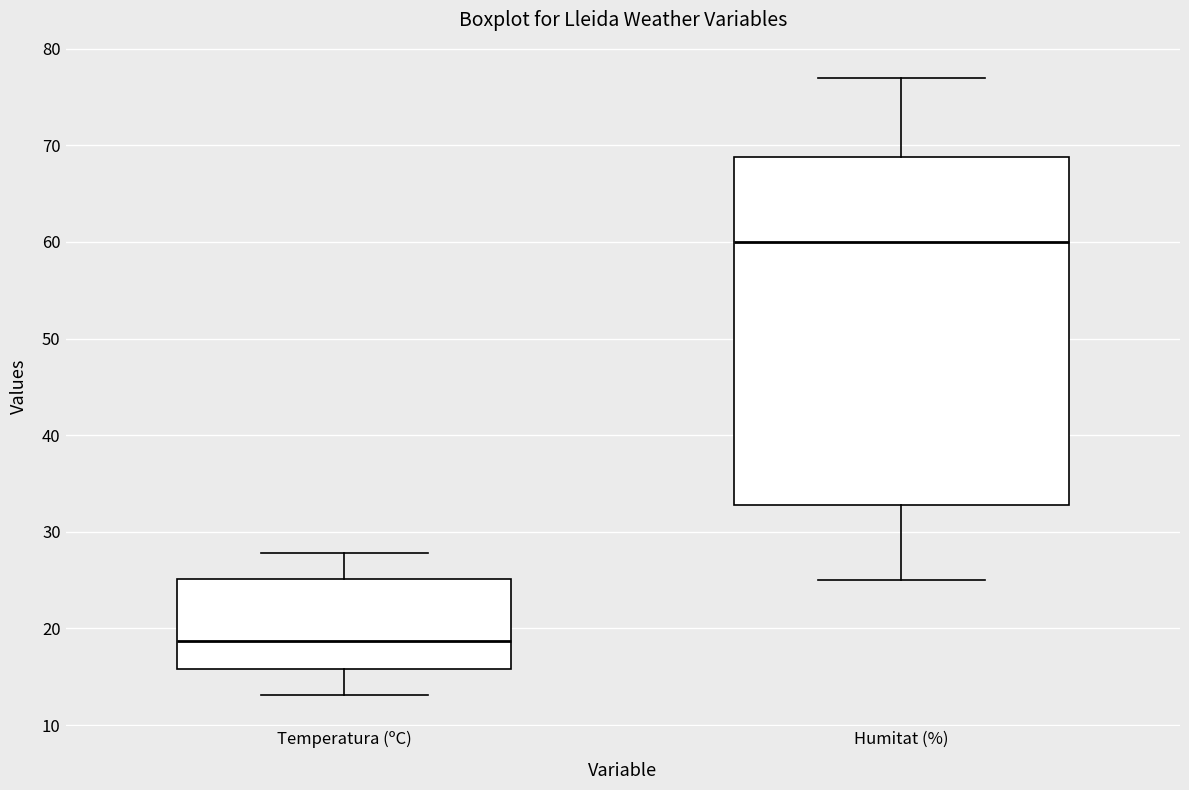

Which box's median line is the highest?

Humitat (%)